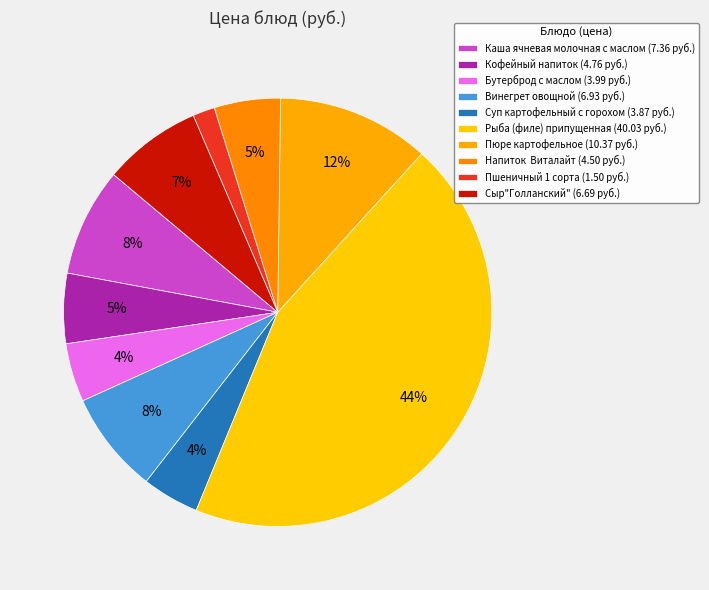

How many segments does this pie chart have?

10